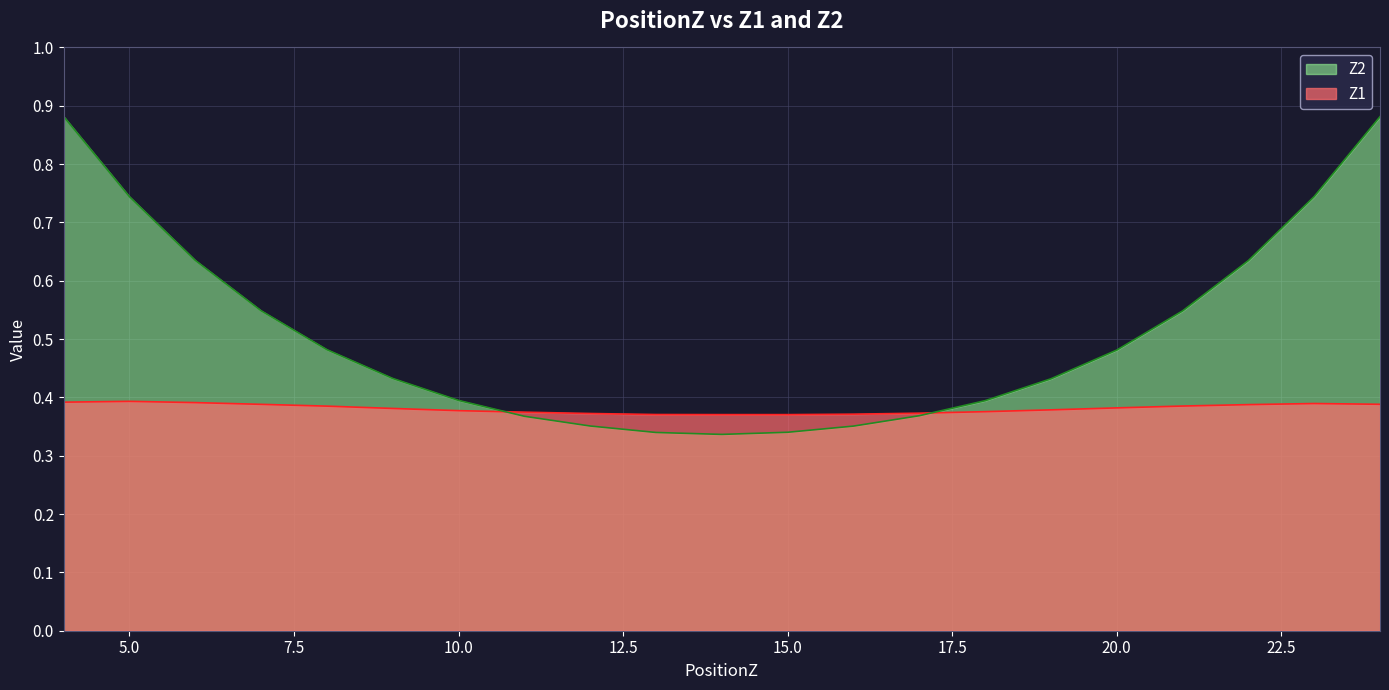

Which series has the largest total across all categories?

Z2